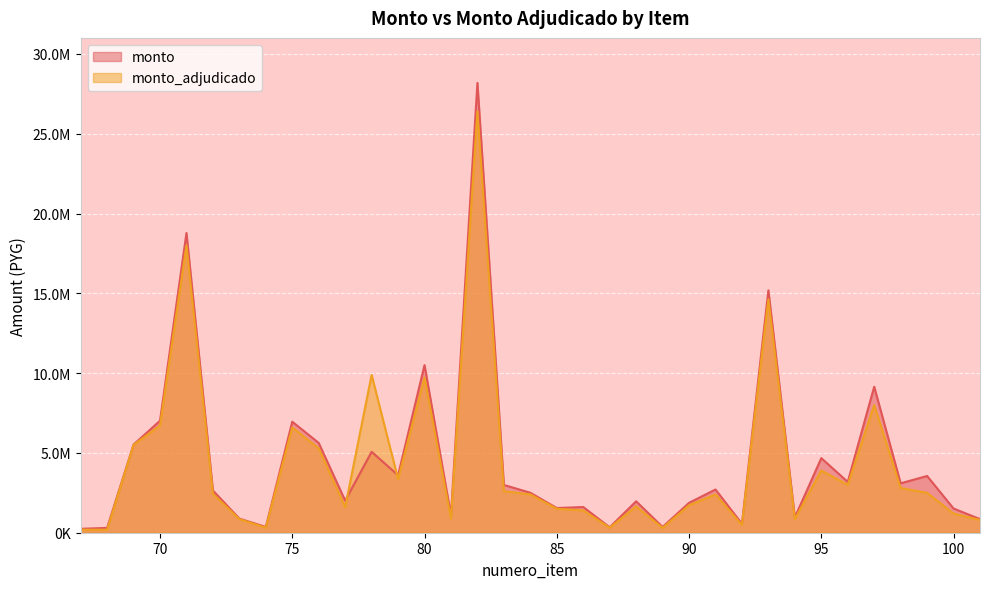

Where is the first local minimum for monto_adjudicado?

74